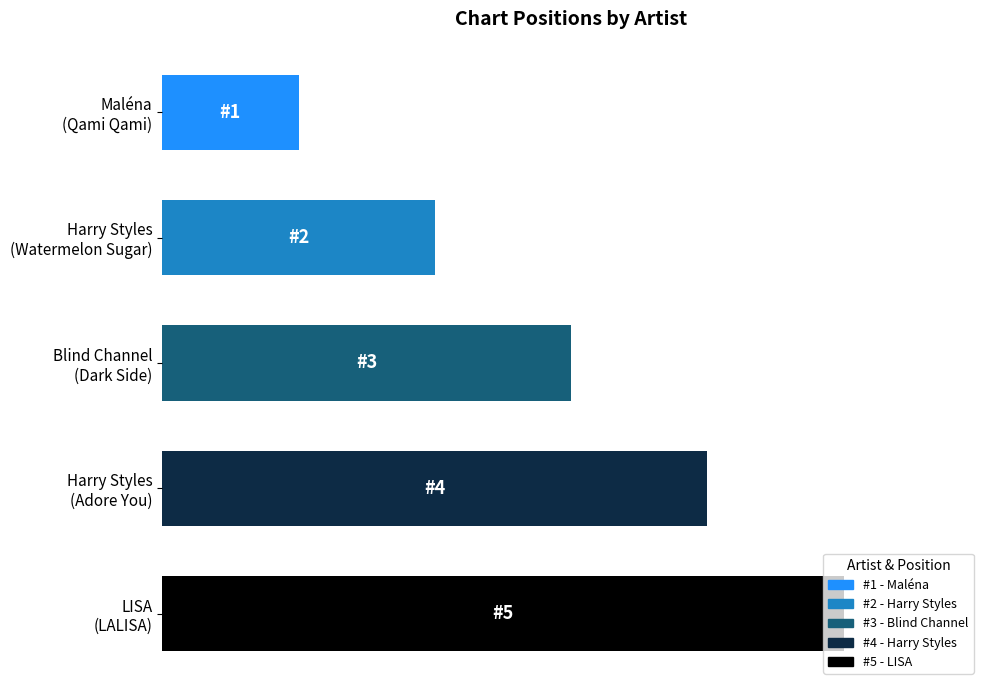

Rank the categories by value from highest to lowest.

LISA
(LALISA), Harry Styles
(Adore You), Blind Channel
(Dark Side), Harry Styles
(Watermelon Sugar), Maléna
(Qami Qami)